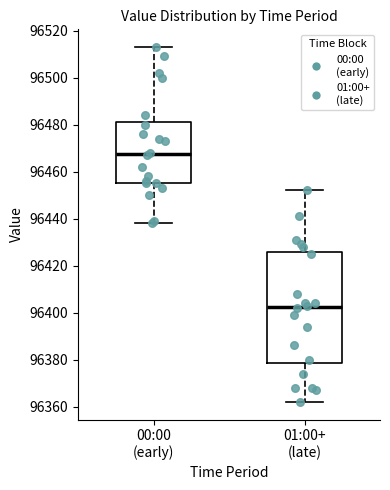

Reading left to right, read every box against the y-axis: the position of its median line, the range the box covers, and the ends of its whiskers. The values are not printed on the chart, so give them approximately, as read against the axis.

00:00 (early): median 96468, box 96456 to 96482, whiskers 96438 to 96514
01:00+ (late): median 96402, box 96378 to 96426, whiskers 96362 to 96452